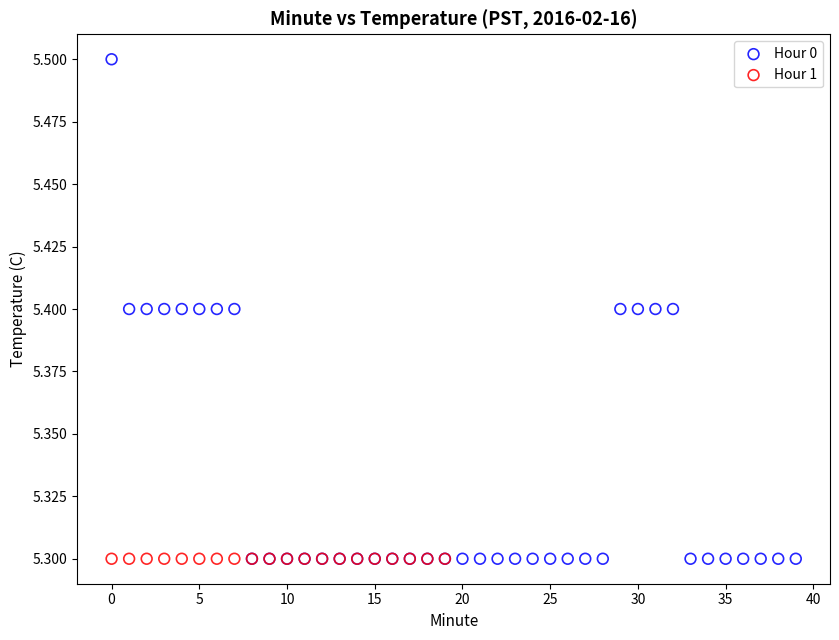

Which series contains the highest Y value?

Hour 0